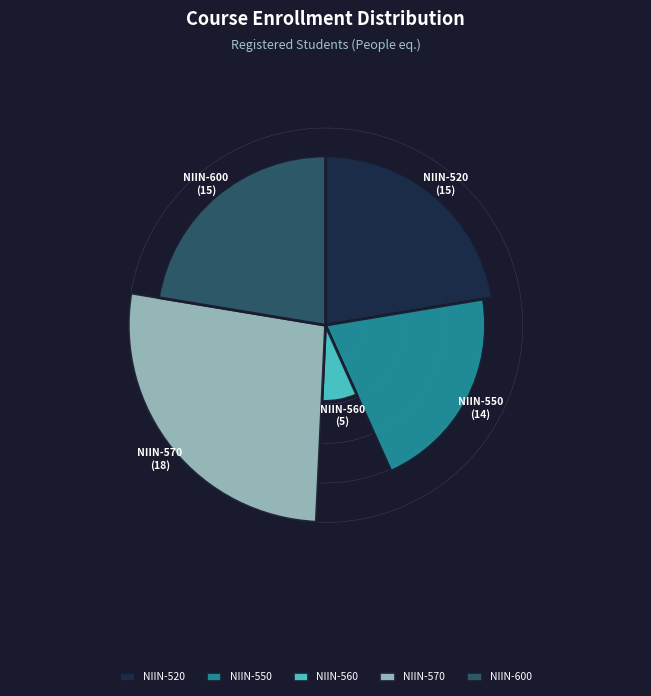

To the nearest percent, what percentage of the pie is NIIN-560?

7%